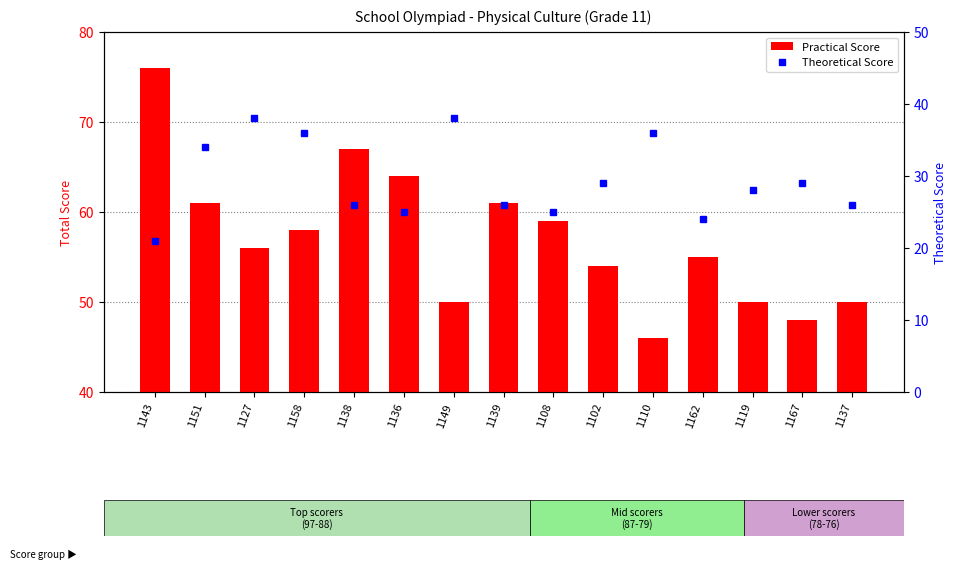

Rank the series by their average value, from lowest to highest.

Theoretical Score, Practical Score